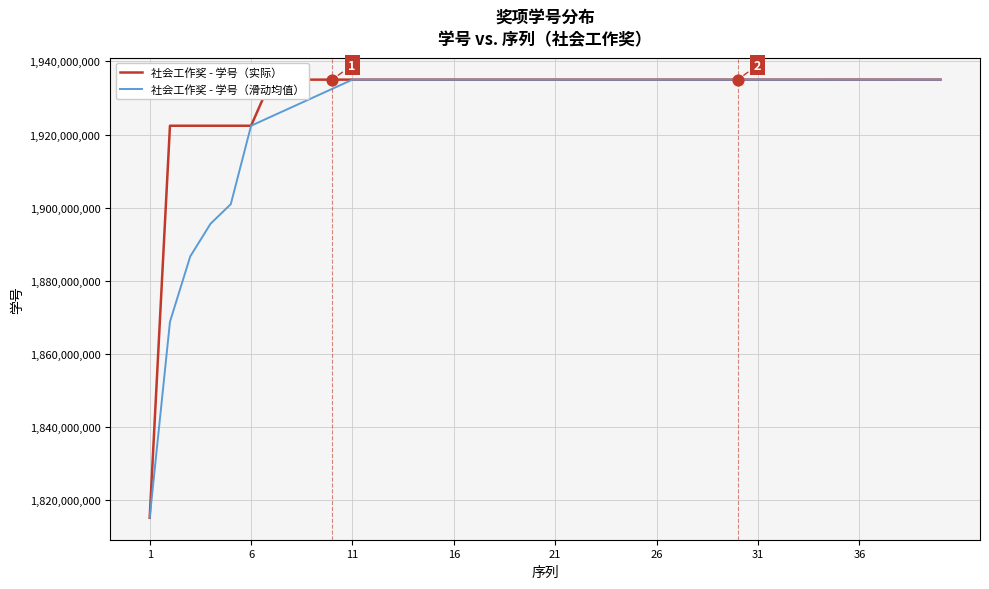

What are all the series names shown in the legend?

社会工作奖 - 学号（实际）, 社会工作奖 - 学号（滑动均值）